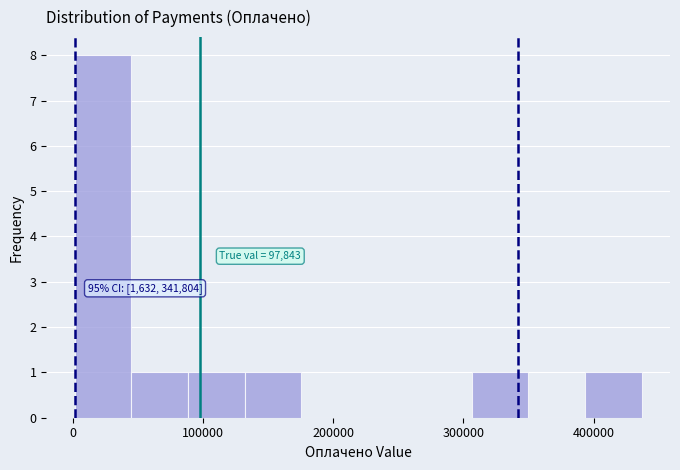

Over which range of the x-axis is the bar tallest?

0 to 50000